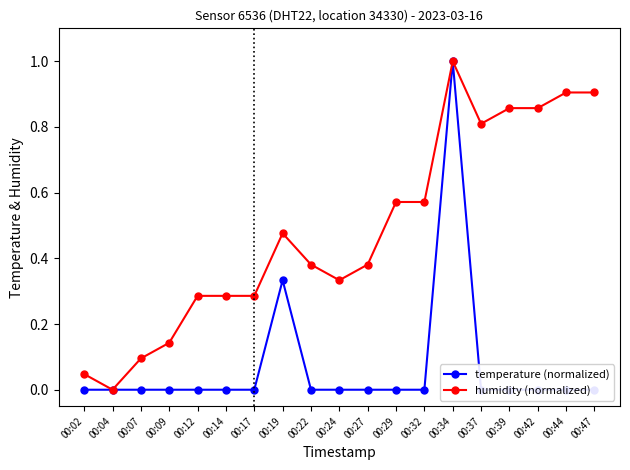

True or false: humidity (normalized) has more than 0 points higher than both neighbors.

True